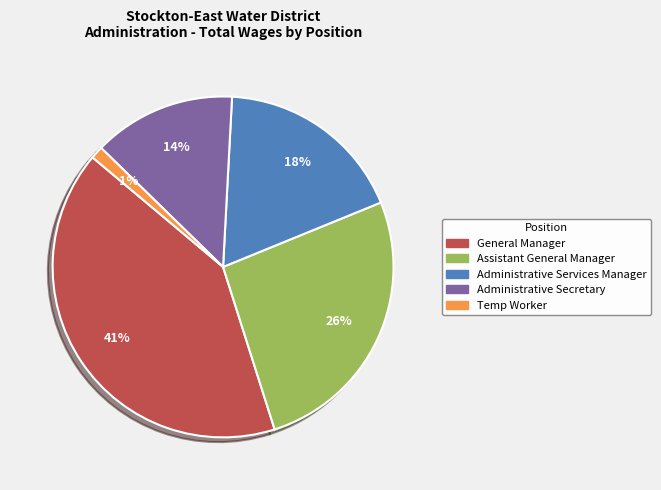

Rank the categories by value from highest to lowest.

General Manager, Assistant General Manager, Administrative Services Manager, Administrative Secretary, Temp Worker